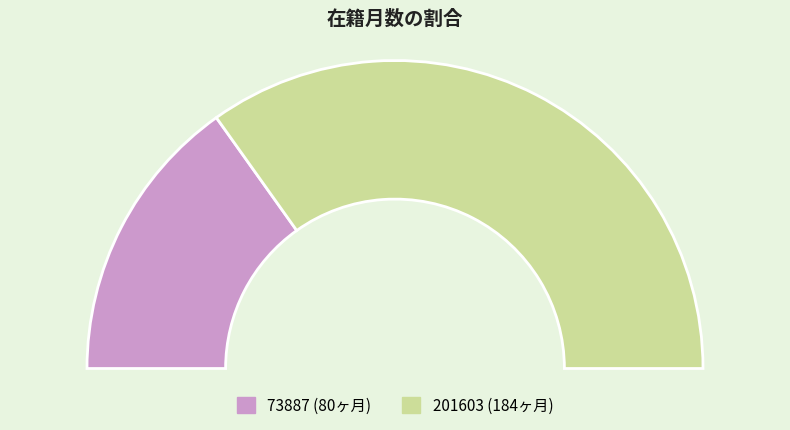

How much of the chart is everything except 201603?

30.3%